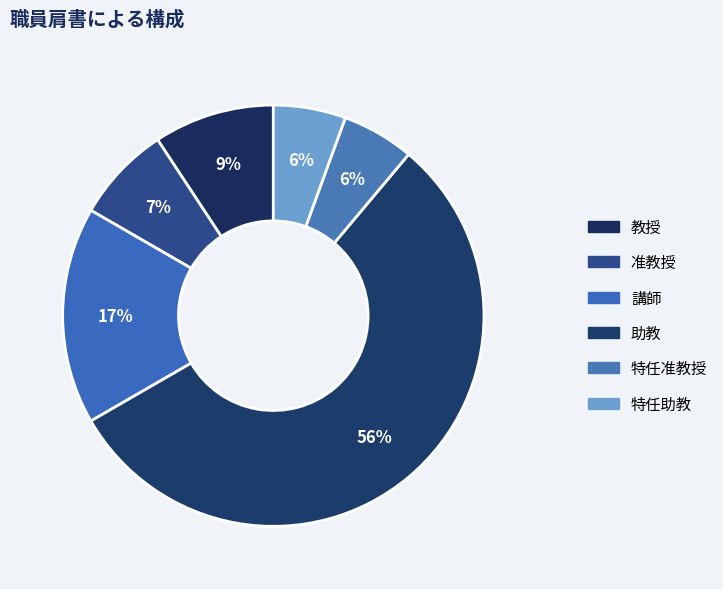

What is the smallest slice in the pie chart?

特任准教授